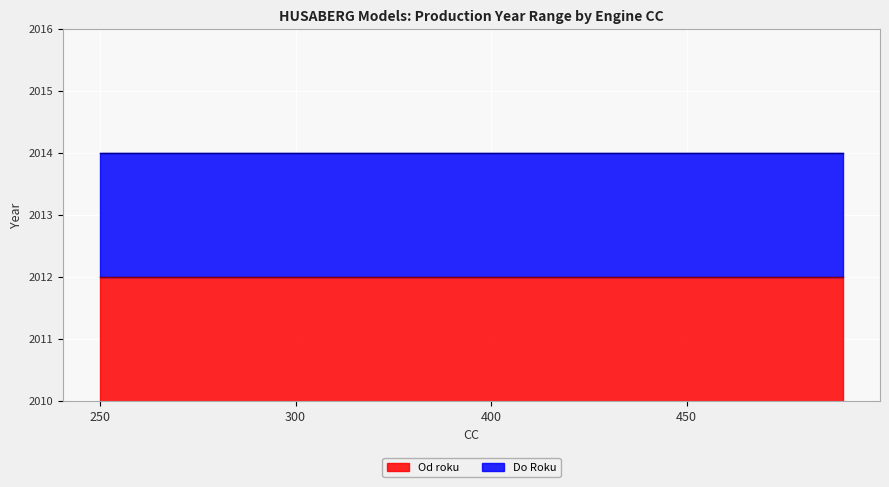

What is the value of the Do Roku point at the 13th from the left?

2014